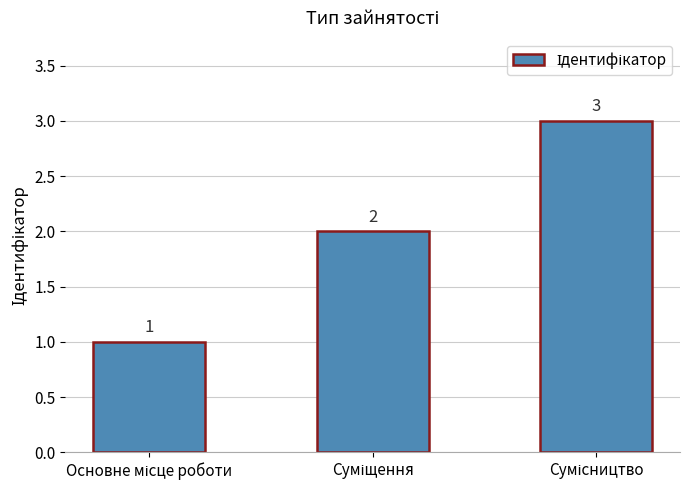

Count the number of categories in the chart.

3